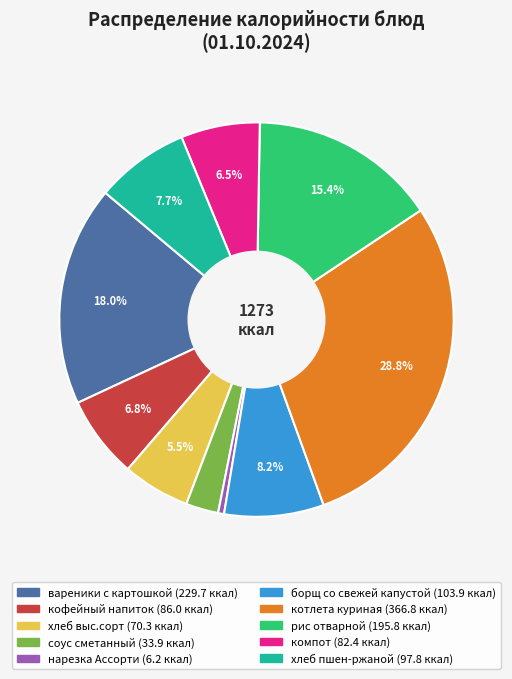

Count the number of slices in the pie.

10